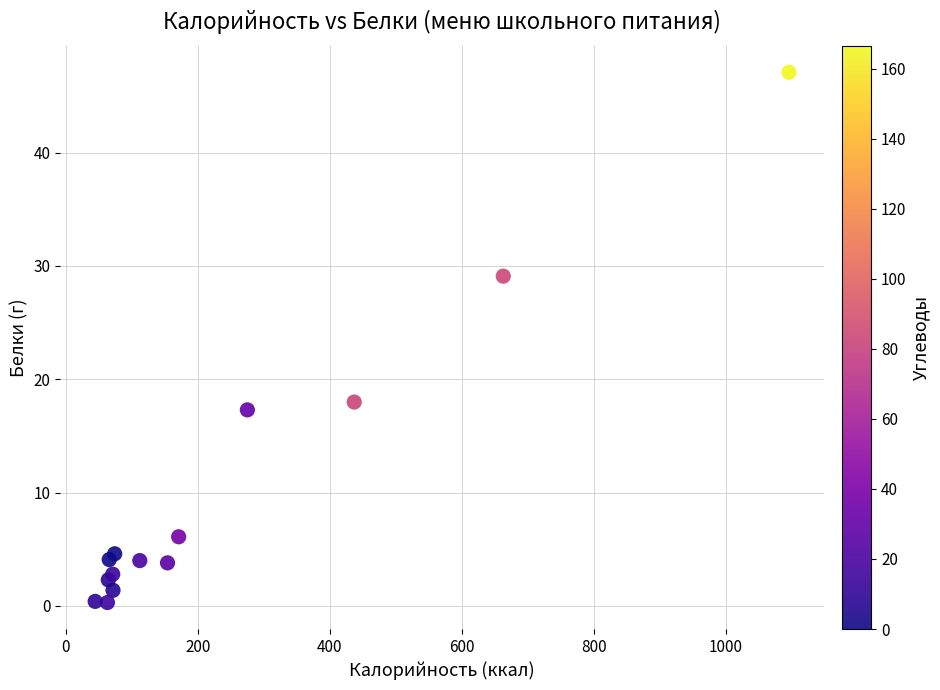

What Y value in the scatter plot is closest to 23?

18.0